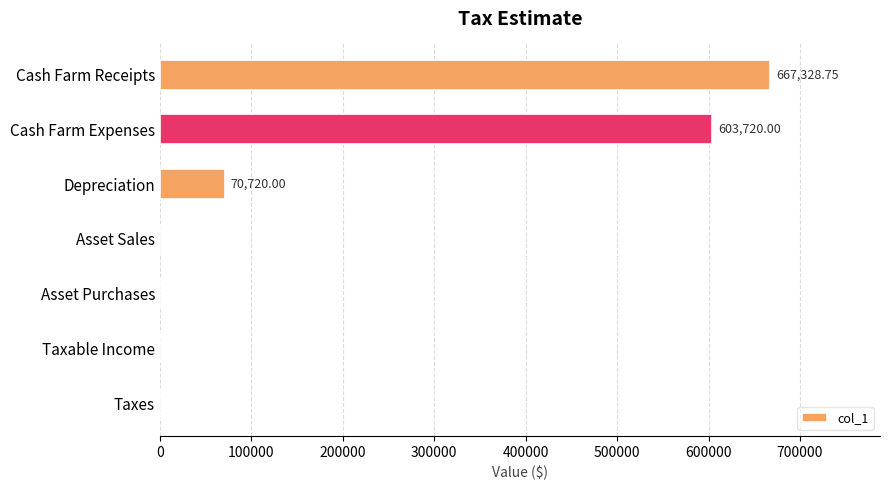

What is the ratio of the value at Cash Farm Expenses to the value at Depreciation?

8.5